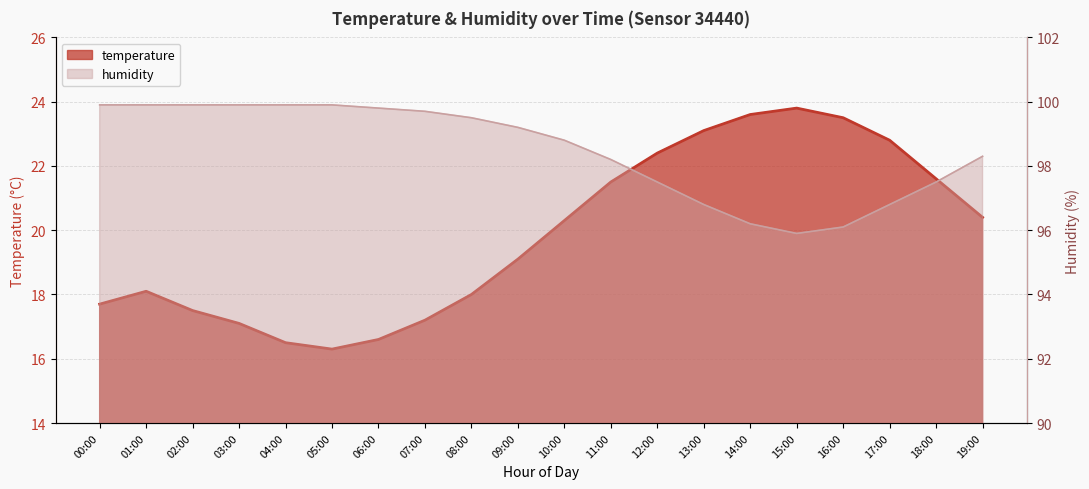

Rank the series at 01:00 from highest to lowest value.

humidity, temperature